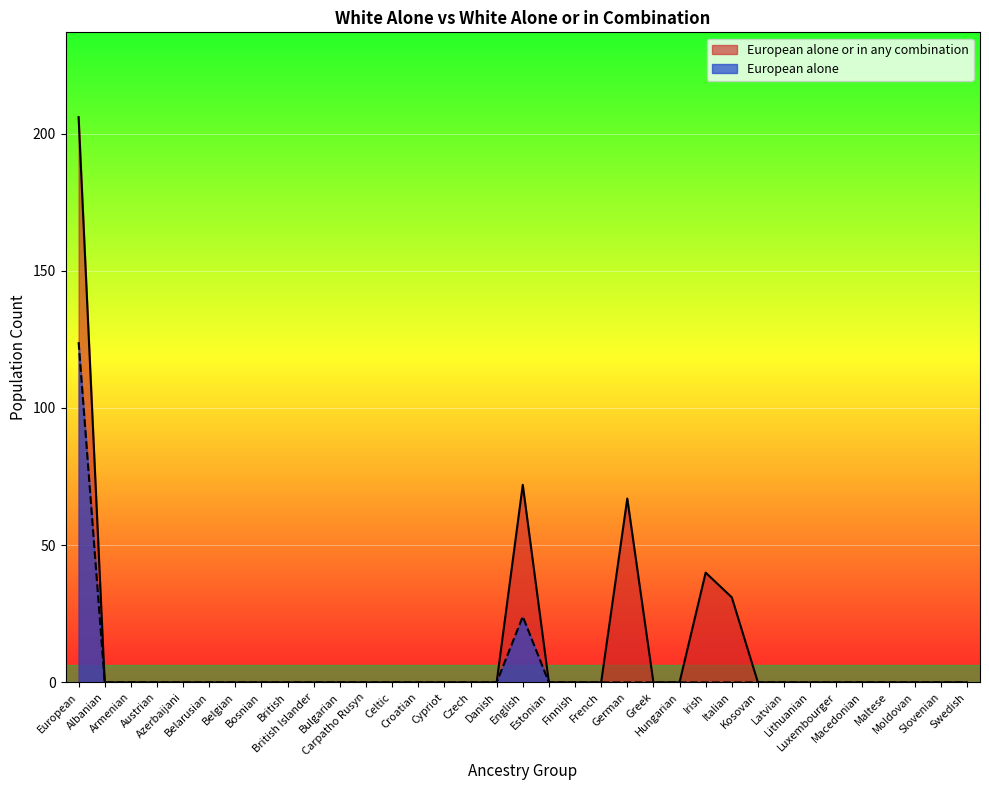

How many interior local peaks does the European alone or in any combination series have?

3